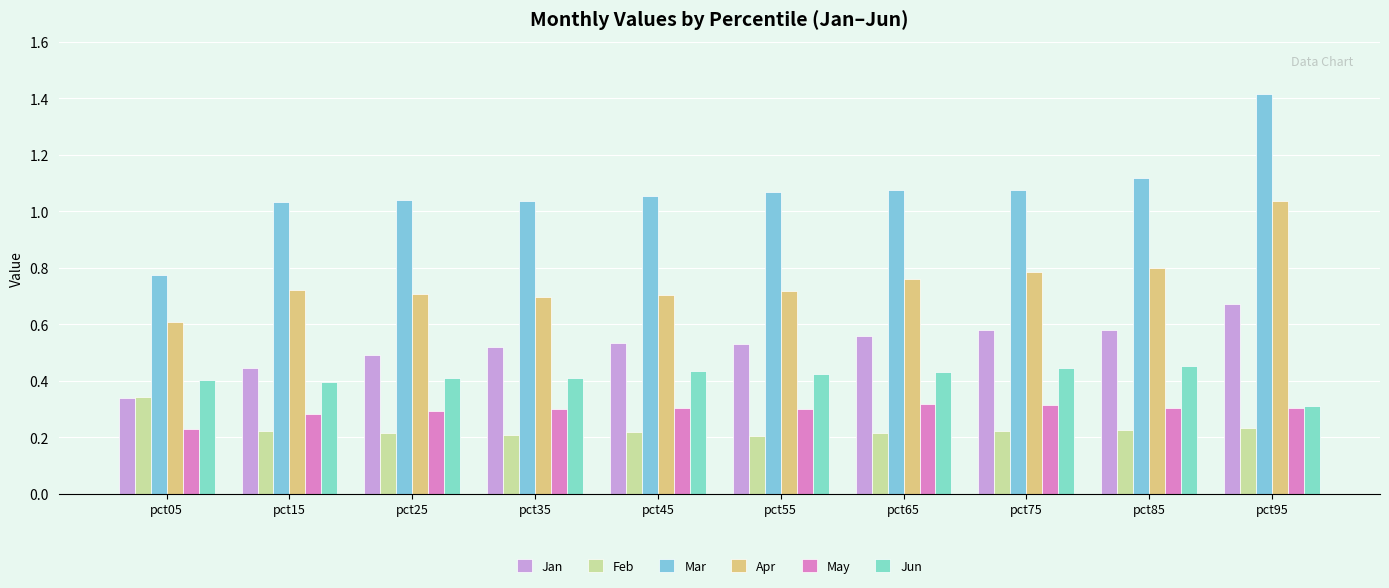

Which series has the largest range (max minus min)?

Mar